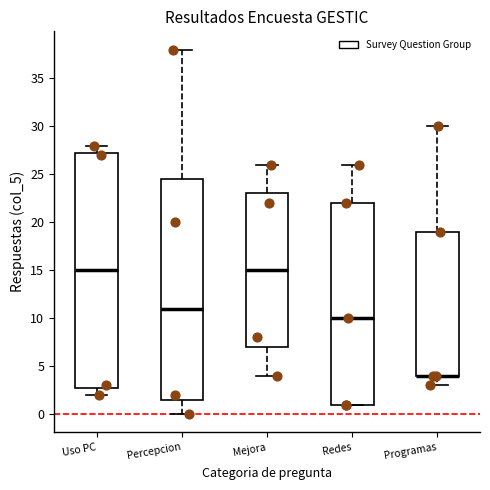

Comparing the boxes themselves (not the whiskers), which one is the tallest?

Uso PC